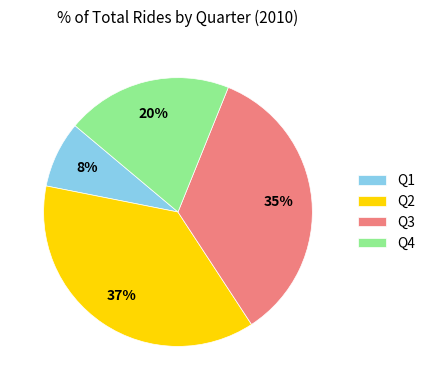

Count the number of slices in the pie.

4